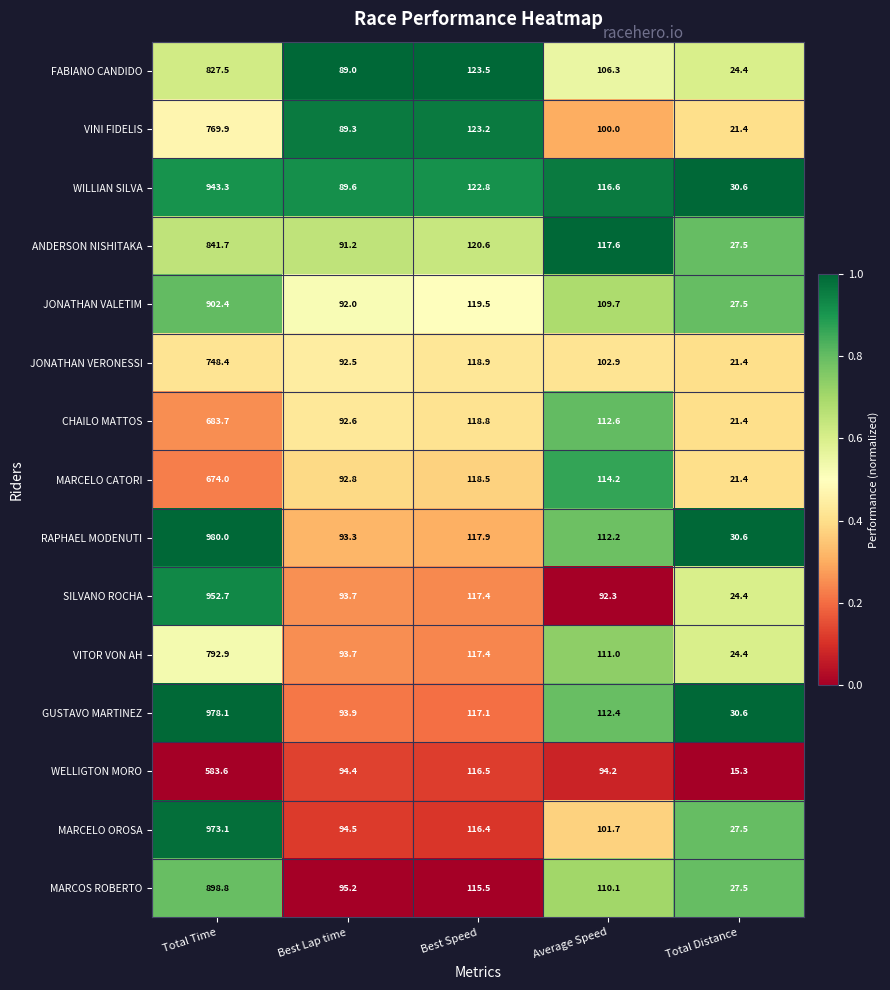

Where is JONATHAN VERONESSI nearest to the value 384?

Best Speed